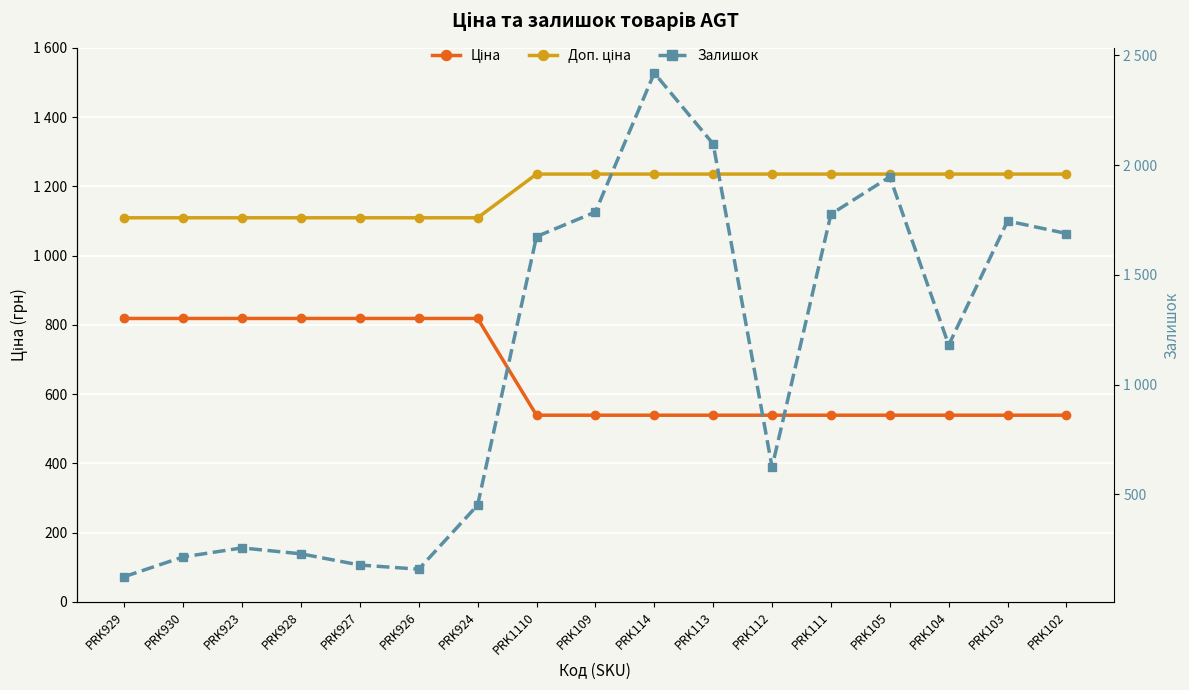

Reading left to right, extract all data points from this chart.

Ціна: PRK929=818.5	PRK930=818.5	PRK923=818.5	PRK928=818.5	PRK927=818.5	PRK926=818.5	PRK924=818.5	PRK1110=539.0	PRK109=539.0	PRK114=539.0	PRK113=539.0	PRK112=539.0	PRK111=539.0	PRK105=539.0	PRK104=539.0	PRK103=539.0	PRK102=539.0
Доп. ціна: PRK929=1109.2	PRK930=1109.2	PRK923=1109.2	PRK928=1109.2	PRK927=1109.2	PRK926=1109.2	PRK924=1109.2	PRK1110=1235.4	PRK109=1235.4	PRK114=1235.4	PRK113=1235.4	PRK112=1235.4	PRK111=1235.4	PRK105=1235.4	PRK104=1235.4	PRK103=1235.4	PRK102=1235.4
Залишок: PRK929=125.0	PRK930=215.0	PRK923=256.0	PRK928=229.0	PRK927=178.0	PRK926=159.0	PRK924=451.0	PRK1110=1674.0	PRK109=1786.0	PRK114=2419.0	PRK113=2096.0	PRK112=624.0	PRK111=1776.0	PRK105=1946.0	PRK104=1180.0	PRK103=1745.0	PRK102=1688.0